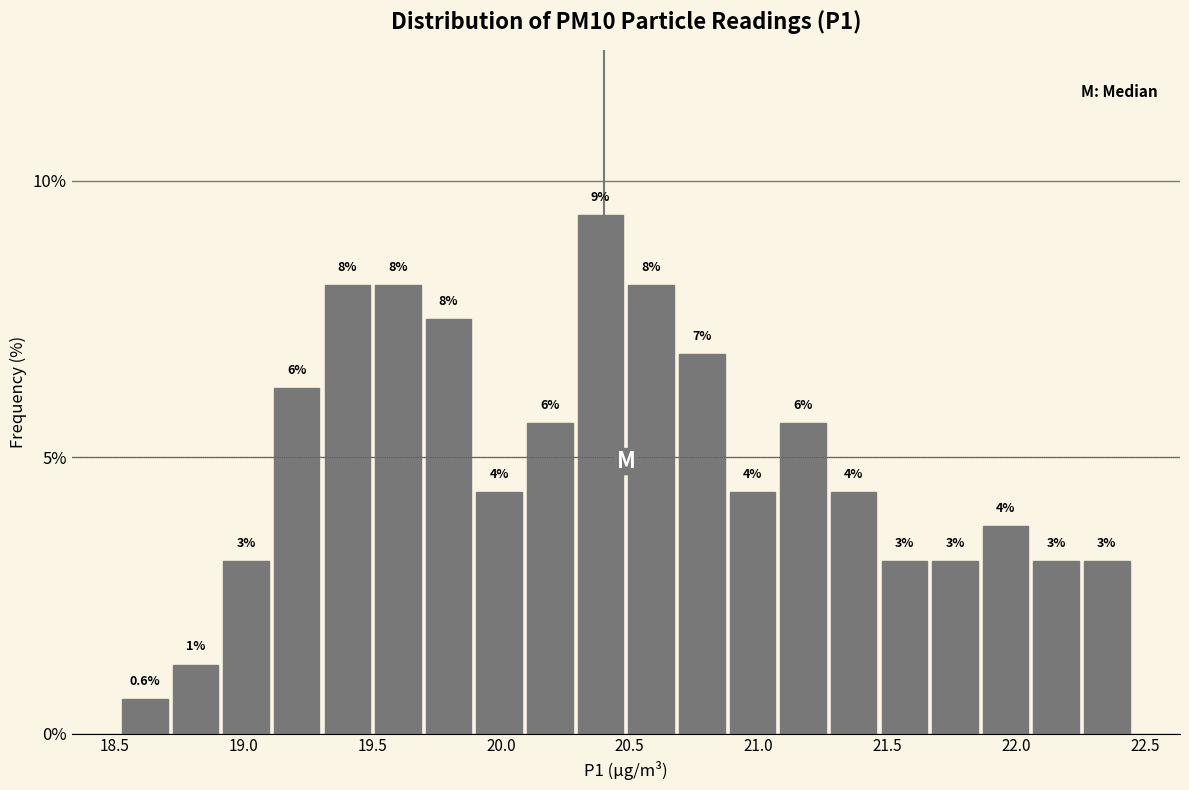

Read against the x-axis, roughly where is the centre of the tallest bar?

20.40